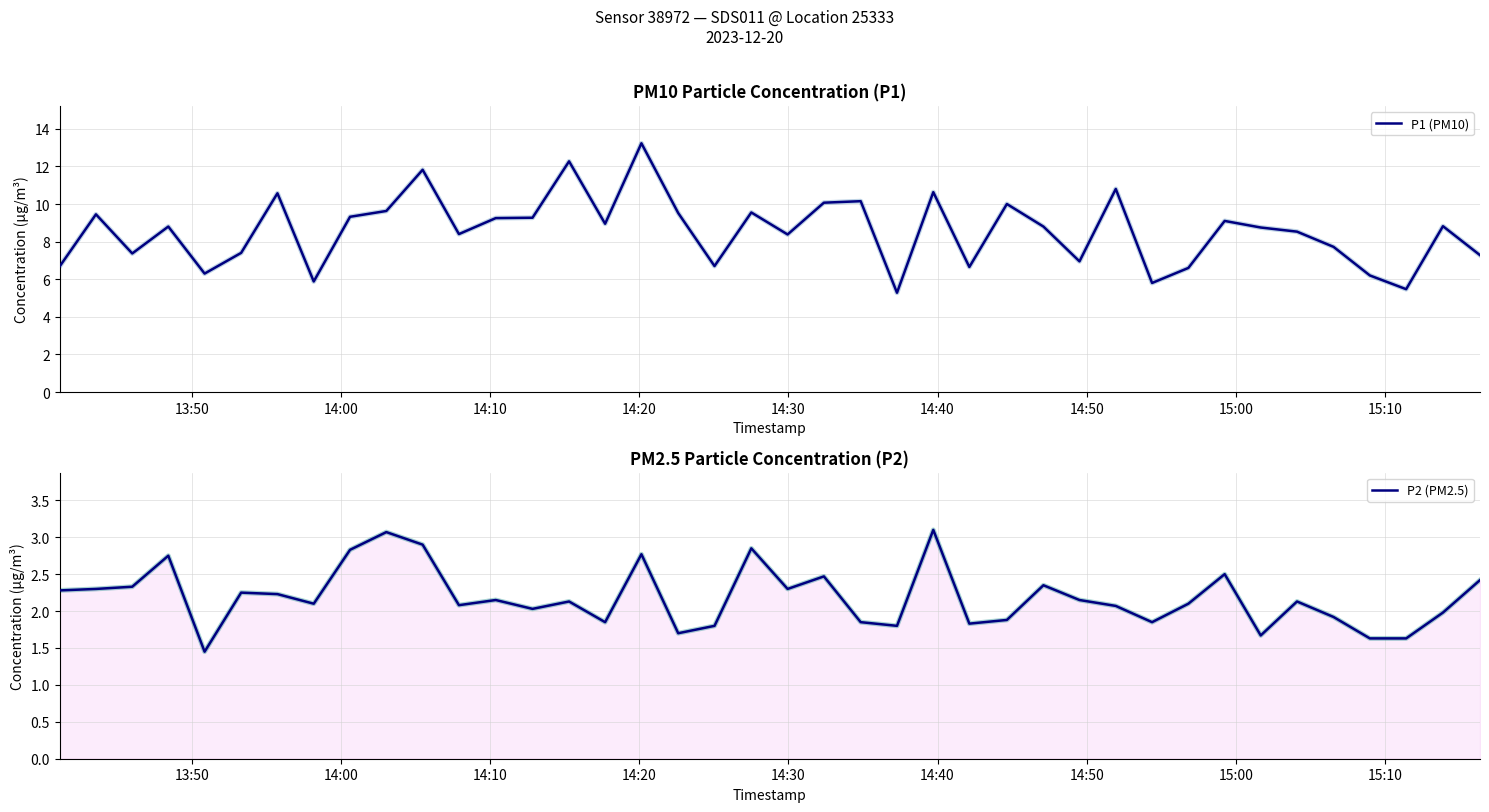

What value does the P1 (PM10) series have at 14:00?

9.4